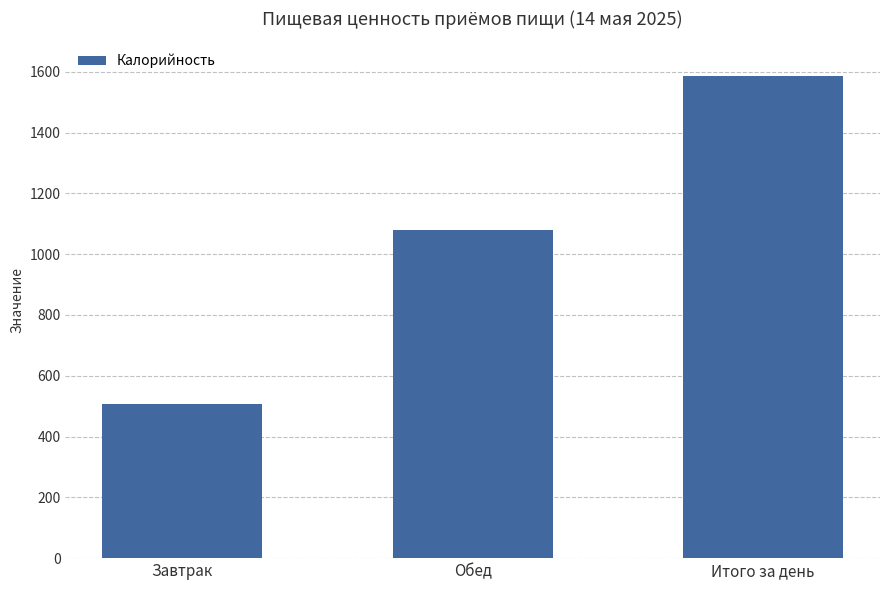

List the labels in order of value, smallest first.

Завтрак, Обед, Итого за день